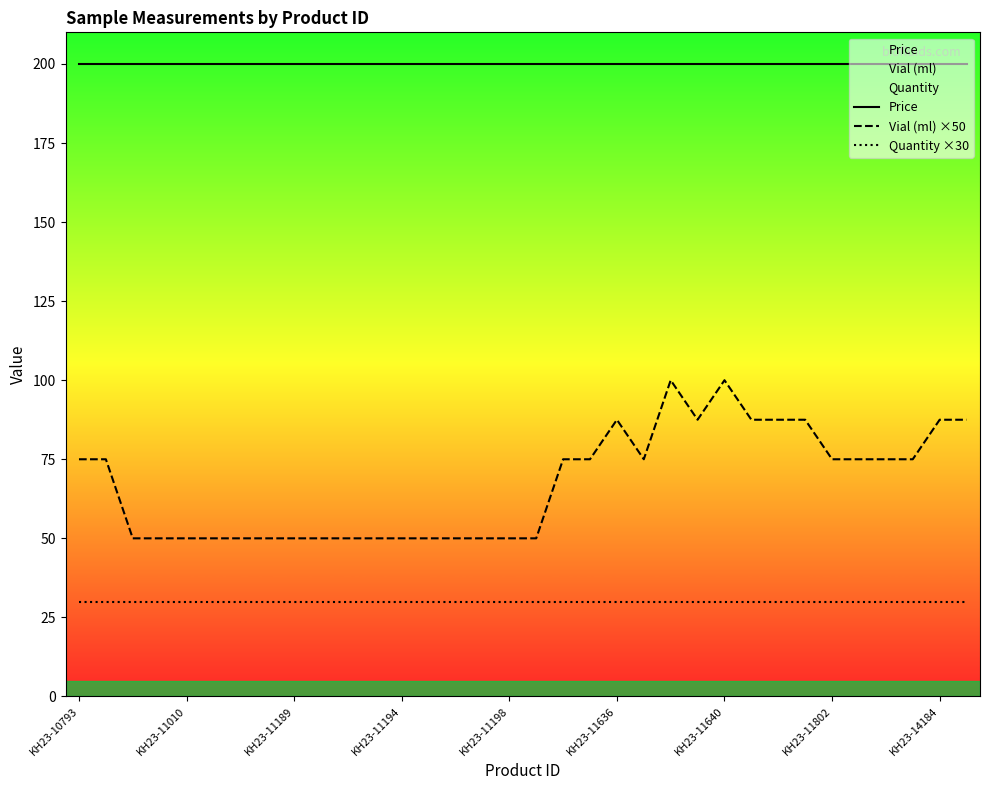

True or false: Quantity ×30 has a value of 13.5 at KH23-11802.

False